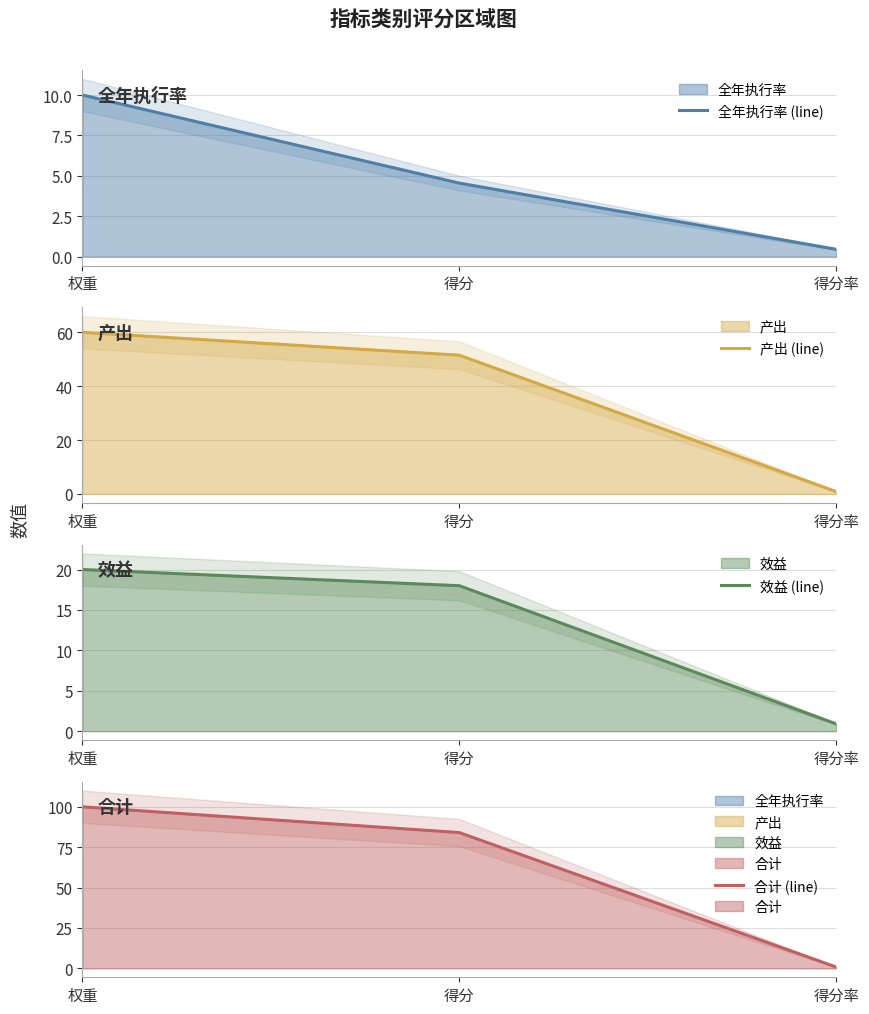

At 得分, list the series in order from smallest to largest.

全年执行率 (line), 效益 (line), 产出 (line), 合计 (line)